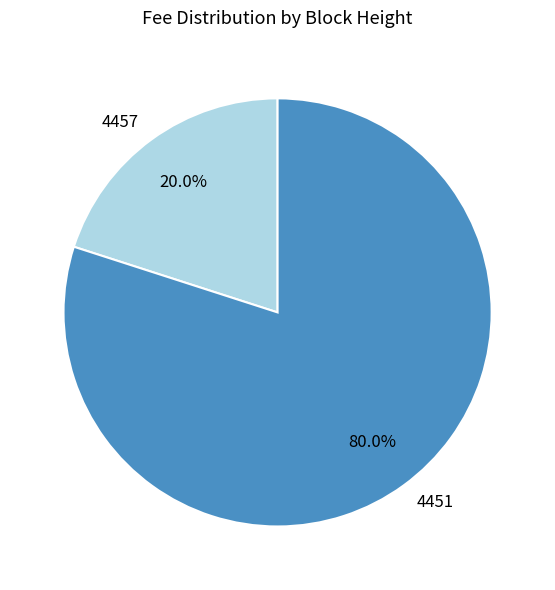

What is the total percentage of 4457 and 4451?

100.0%